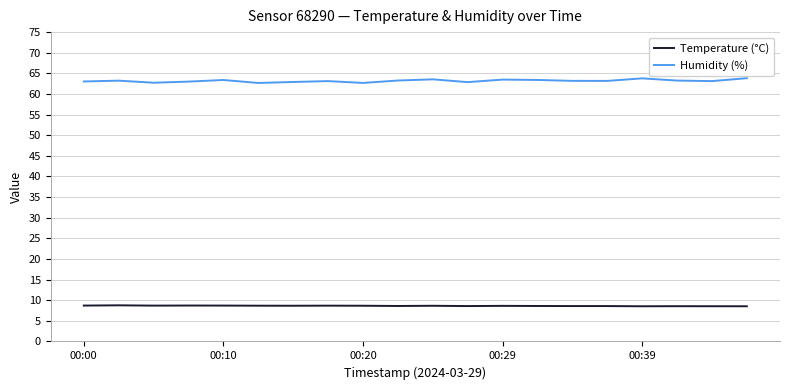

List the series in order of their peak value, lowest first.

Temperature (°C), Humidity (%)